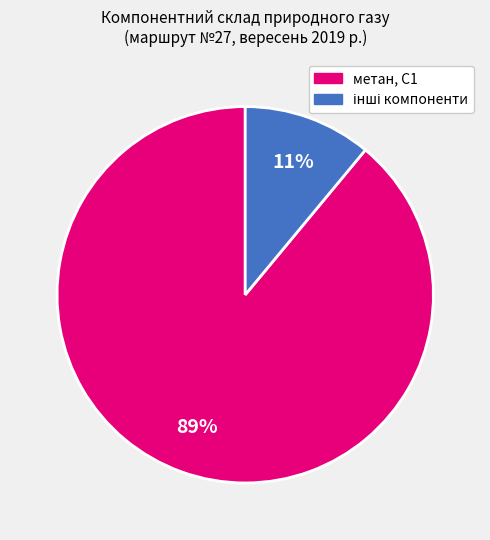

Which slice is the largest?

метан, С1